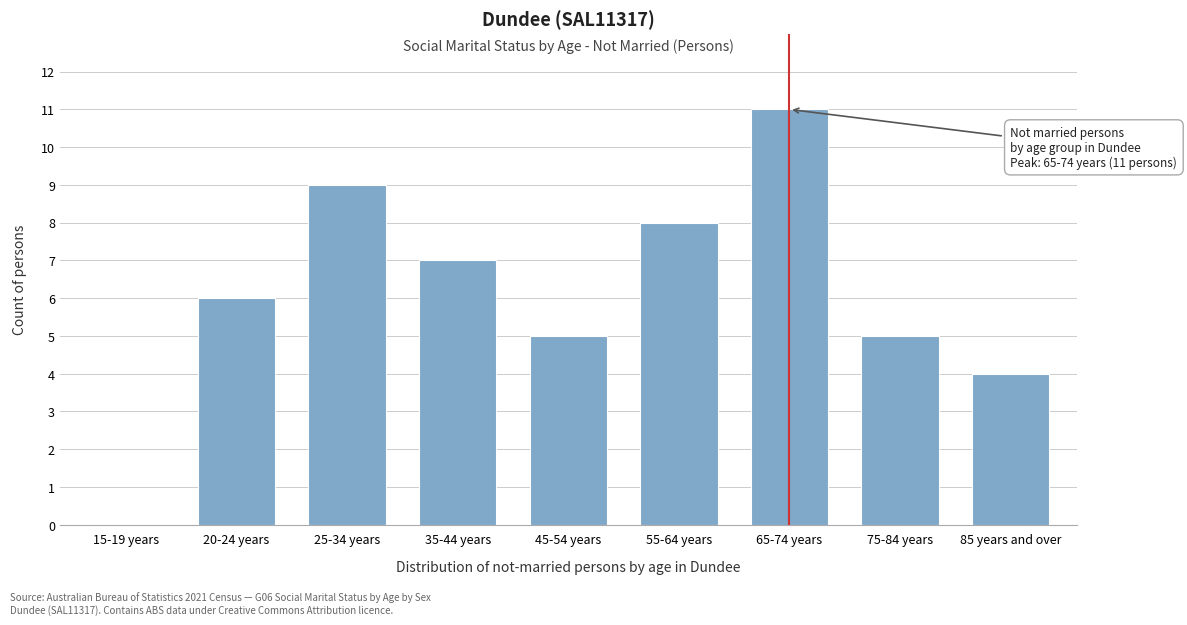

Reading left to right, what are all the values shown in this chart?

15-19 years=0	20-24 years=6	25-34 years=9	35-44 years=7	45-54 years=5	55-64 years=8	65-74 years=11	75-84 years=5	85 years and over=4